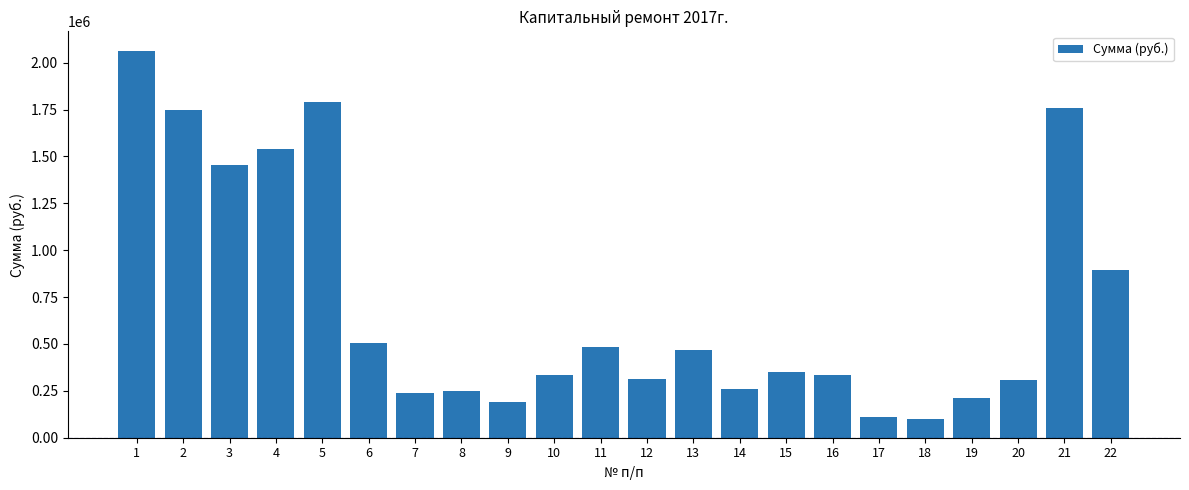

What is the sum of all values?

15702931.7